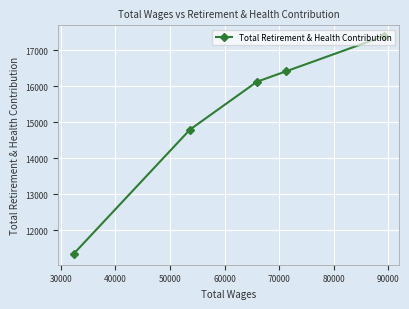

What is the sum of all values?

76100